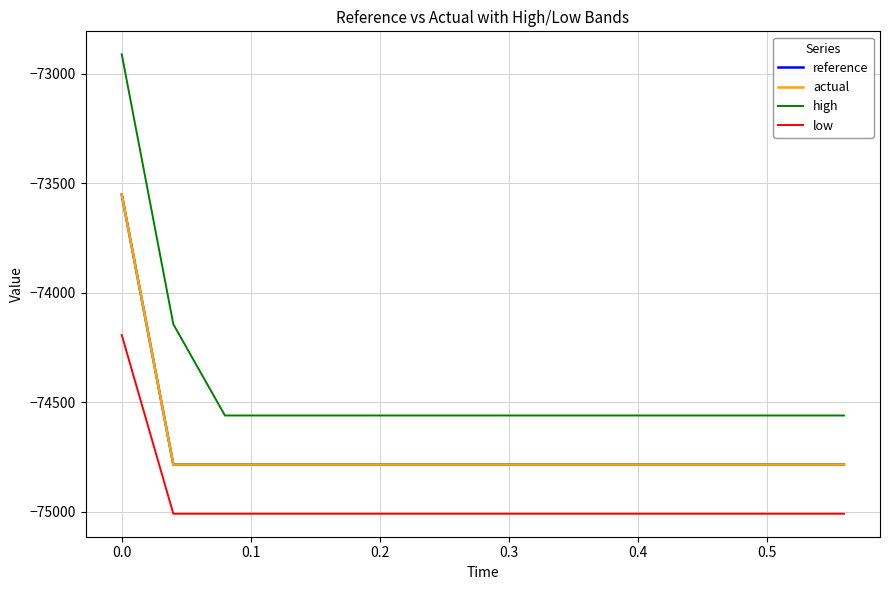

Which series has the largest total across all categories?

high